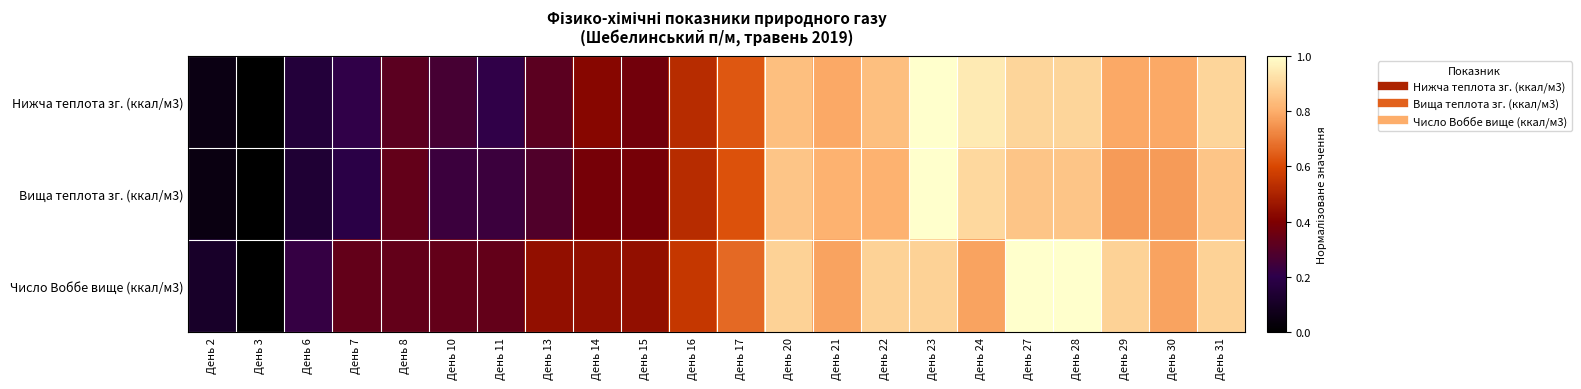

Reading left to right, extract all data points from this chart.

Нижча теплота зг. (ккал/м3): День 2=0.1	День 3=0.0	День 6=0.2	День 7=0.2	День 8=0.3	День 10=0.3	День 11=0.2	День 13=0.3	День 14=0.4	День 15=0.4	День 16=0.5	День 17=0.6	День 20=0.8	День 21=0.8	День 22=0.8	День 23=1.0	День 24=0.9	День 27=0.9	День 28=0.9	День 29=0.8	День 30=0.8	День 31=0.9
Вища теплота зг. (ккал/м3): День 2=0.0	День 3=0.0	День 6=0.1	День 7=0.2	День 8=0.3	День 10=0.2	День 11=0.2	День 13=0.3	День 14=0.4	День 15=0.4	День 16=0.5	День 17=0.6	День 20=0.9	День 21=0.8	День 22=0.8	День 23=1.0	День 24=0.9	День 27=0.9	День 28=0.9	День 29=0.8	День 30=0.8	День 31=0.9
Число Воббе вище (ккал/м3): День 2=0.1	День 3=0.0	День 6=0.2	День 7=0.3	День 8=0.3	День 10=0.3	День 11=0.3	День 13=0.4	День 14=0.4	День 15=0.4	День 16=0.6	День 17=0.7	День 20=0.9	День 21=0.8	День 22=0.9	День 23=0.9	День 24=0.8	День 27=1.0	День 28=1.0	День 29=0.9	День 30=0.8	День 31=0.9